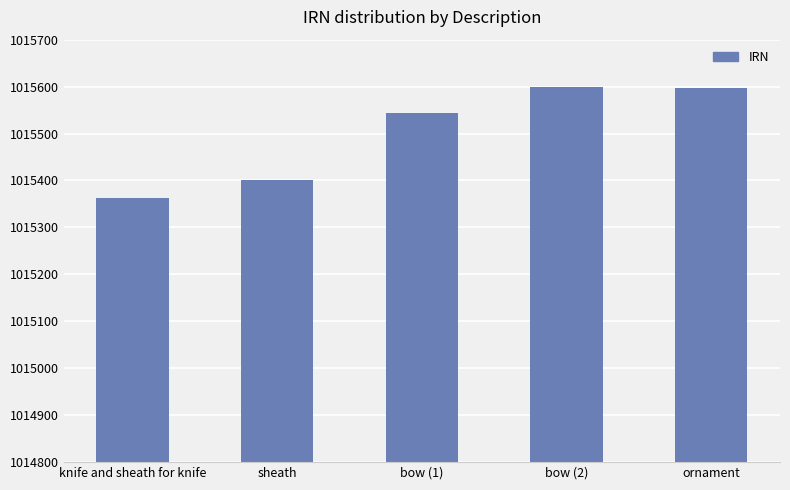

What is the average value?

1015500